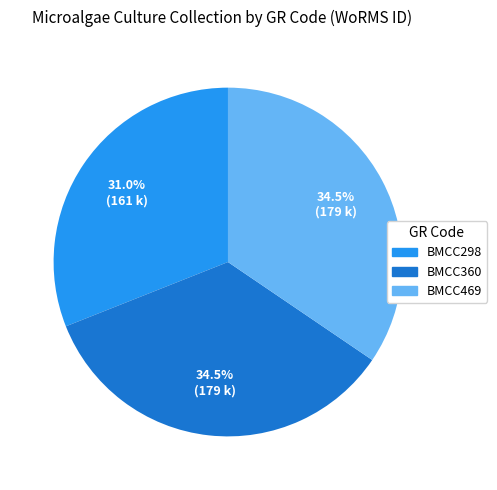

True or false: BMCC360 accounts for 24% of the total.

False